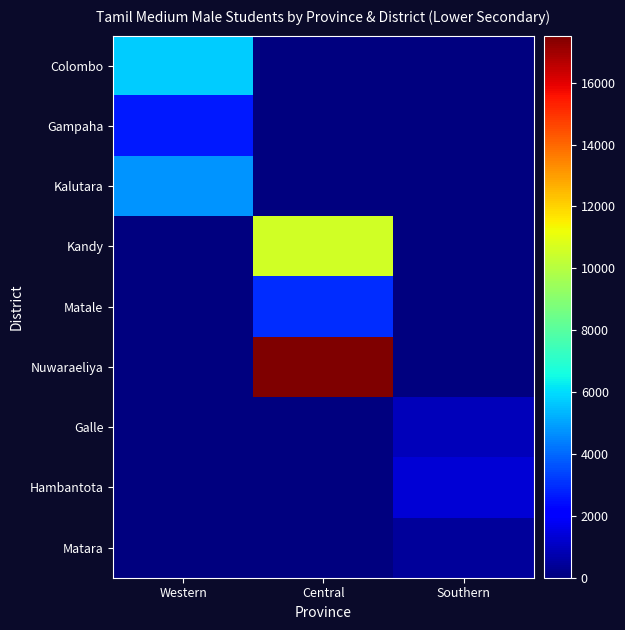

At Western, list the series in order from largest to smallest.

Colombo, Kalutara, Gampaha, Kandy, Matale, Nuwaraeliya, Galle, Hambantota, Matara